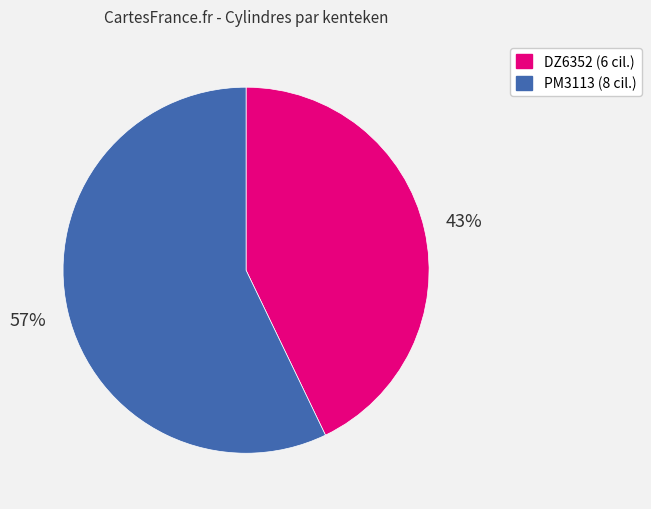

Rank the categories by value from highest to lowest.

PM3113, DZ6352